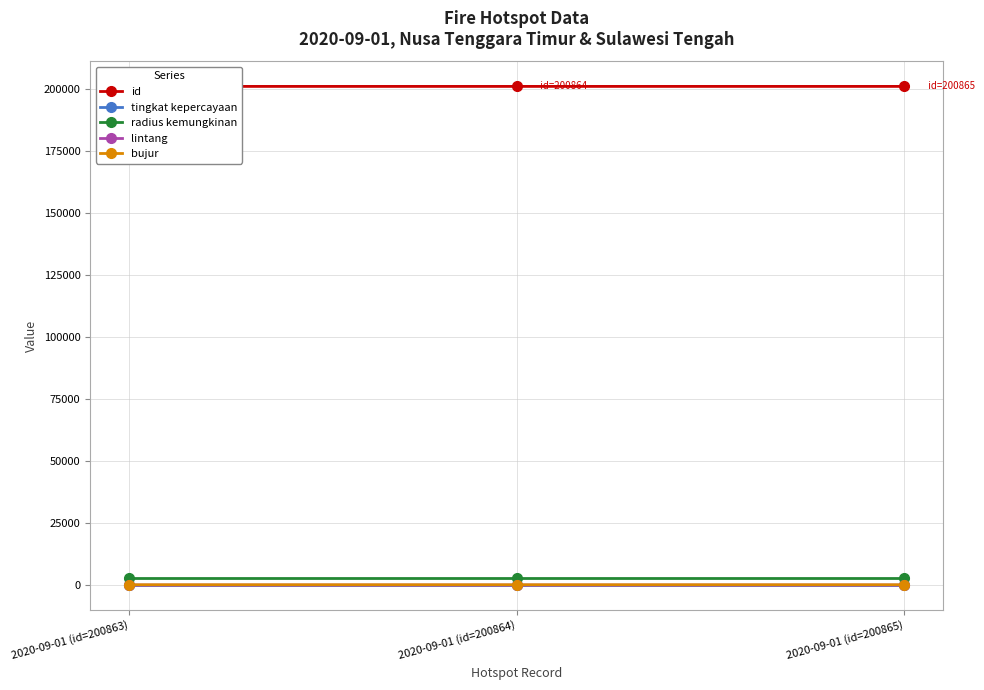

What is the average value of the lintang series?

-7.4